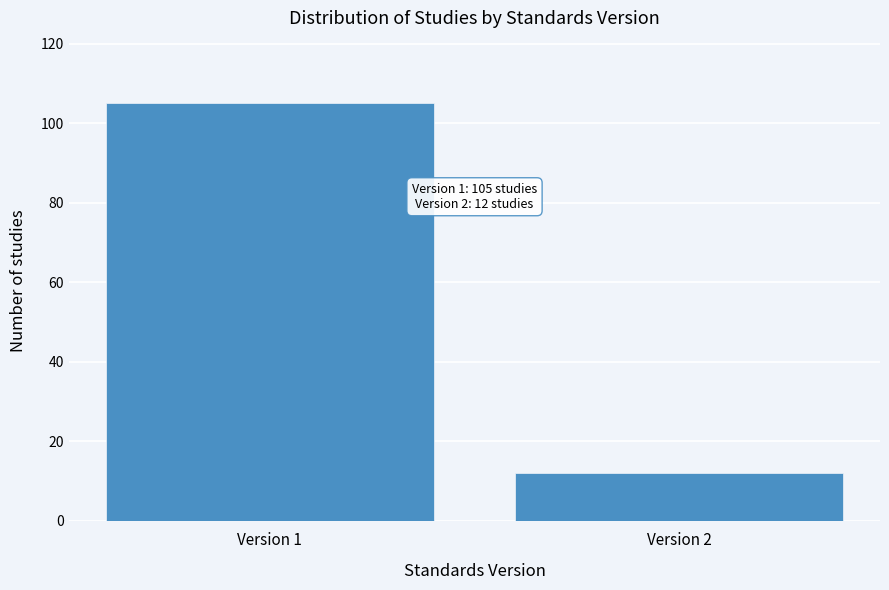

Reading right to left, transcribe all the data shown in this chart.

12	105